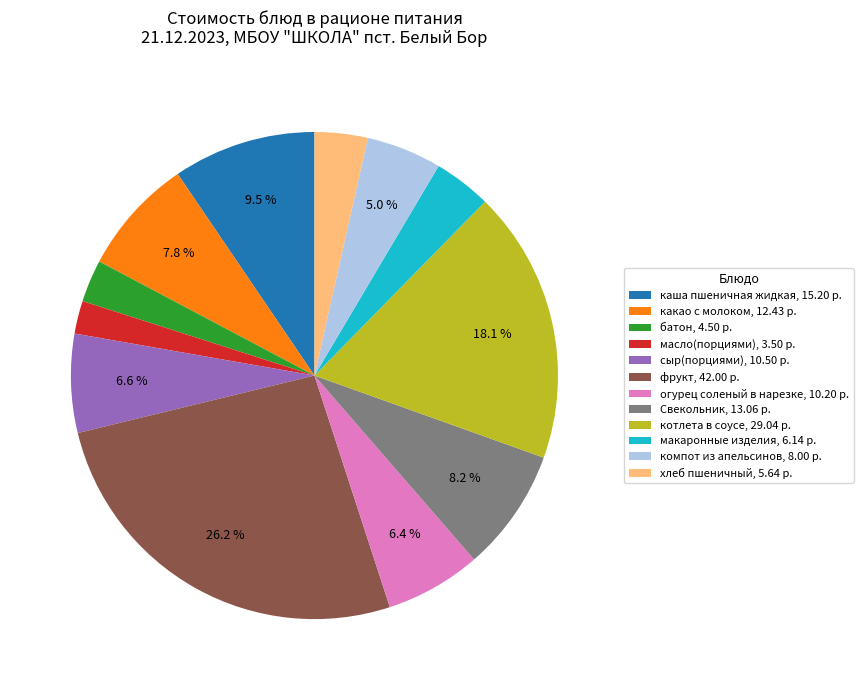

What percentage is the котлета в соусе slice, to the nearest percent?

18%